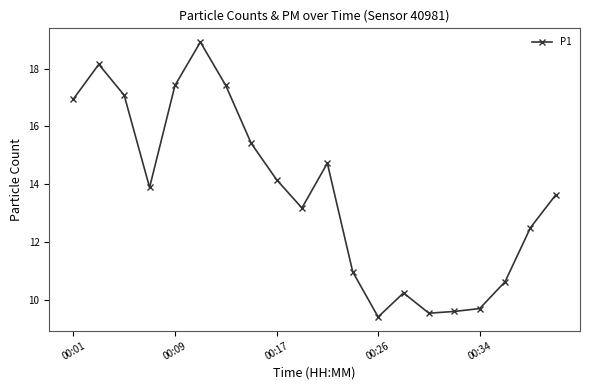

What is the difference between the maximum and minimum values?

9.5